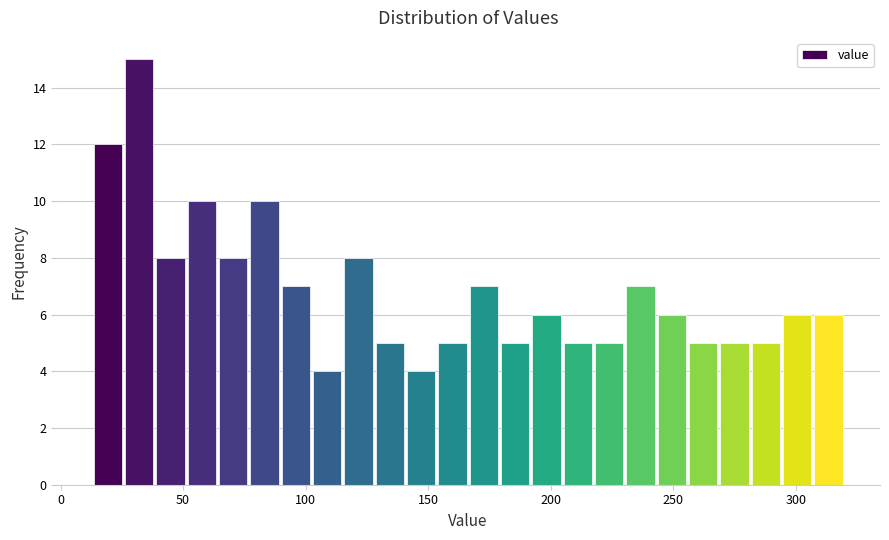

Around what value on the x-axis is the tallest bar? Give the approximate position of its centre, as read against the axis.

30